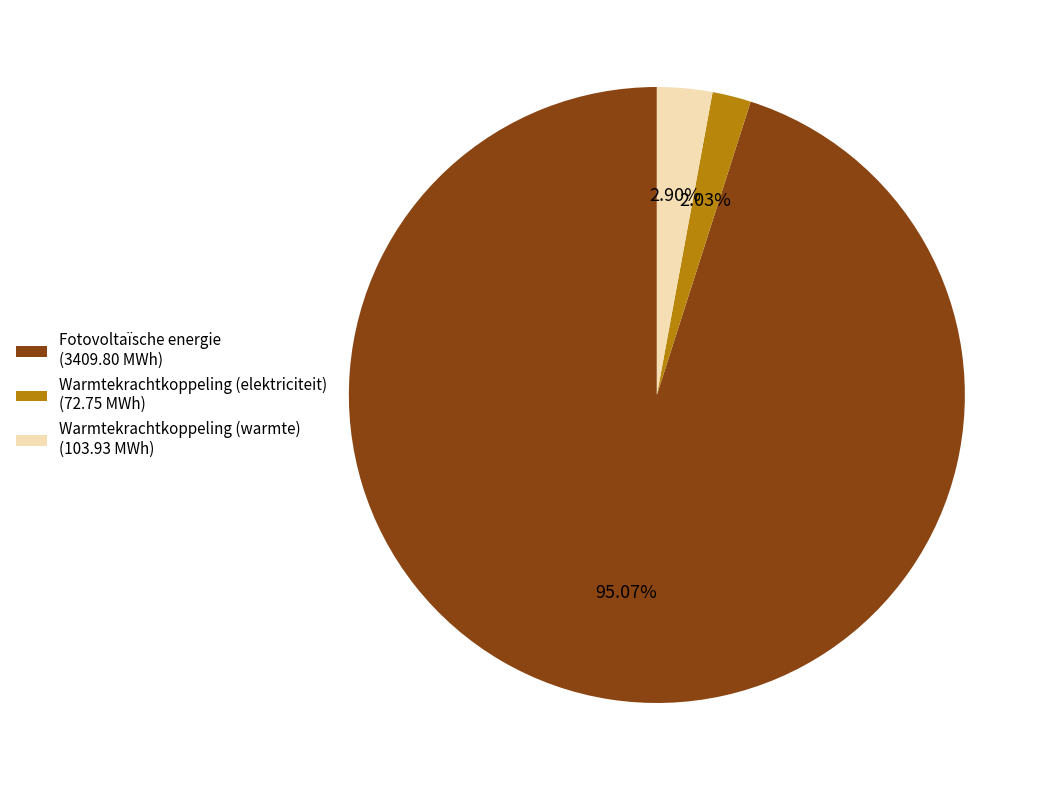

Count the number of slices in the pie.

3